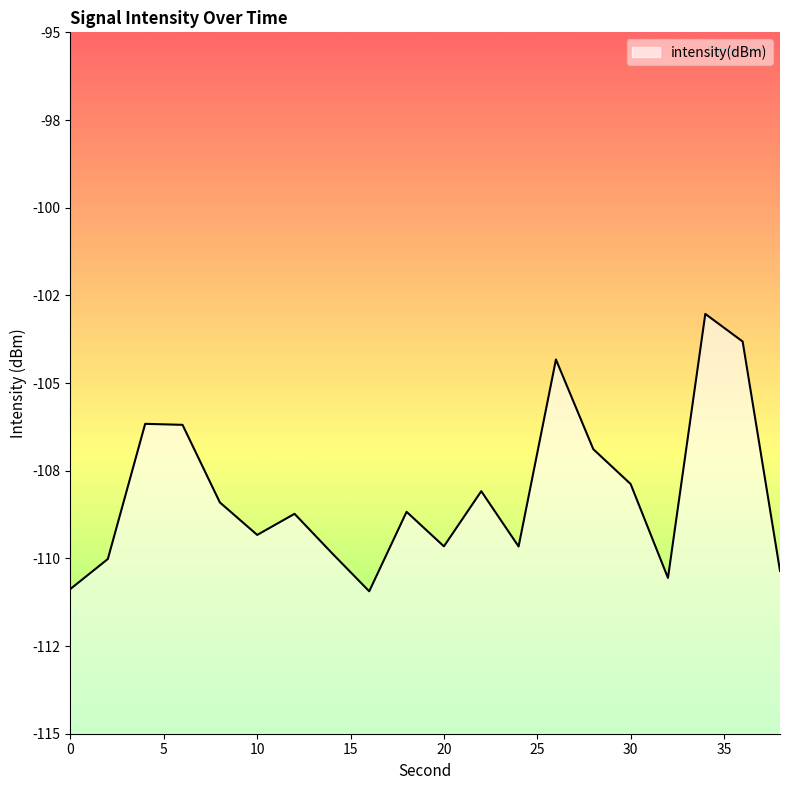

List the labels in order of value, smallest first.

16, 0, 32, 38, 2, 14, 24, 20, 10, 12, 18, 8, 22, 30, 28, 6, 4, 26, 36, 34